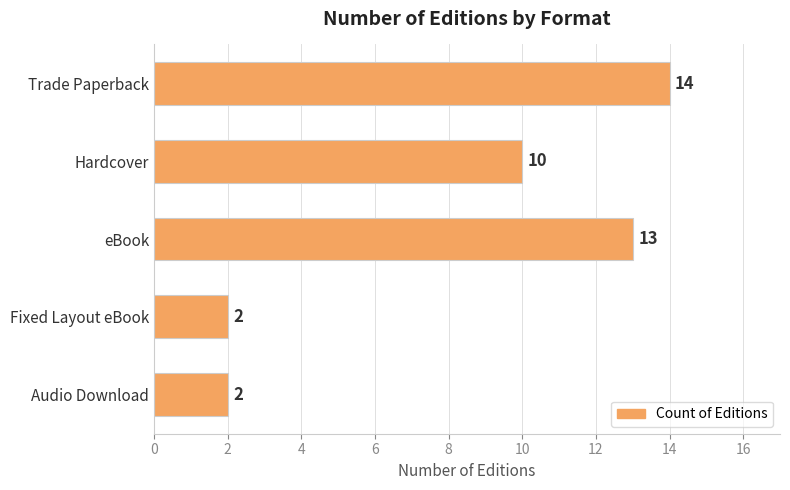

What is the ratio of the value at Fixed Layout eBook to the value at Audio Download?

1.0